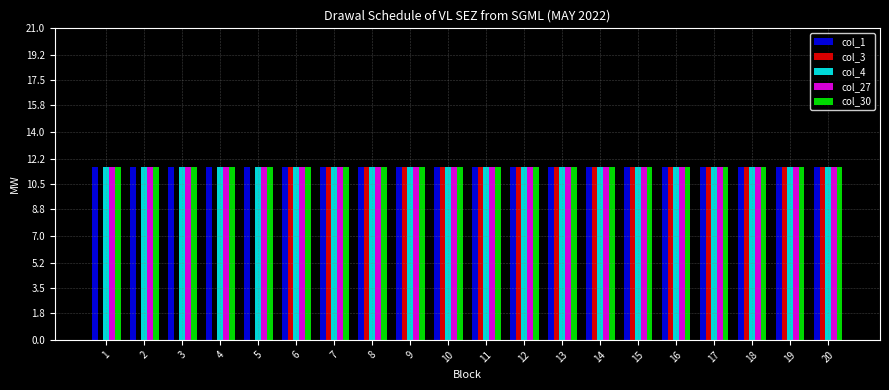

Between 4 and 19, which series saw the biggest shift?

col_3